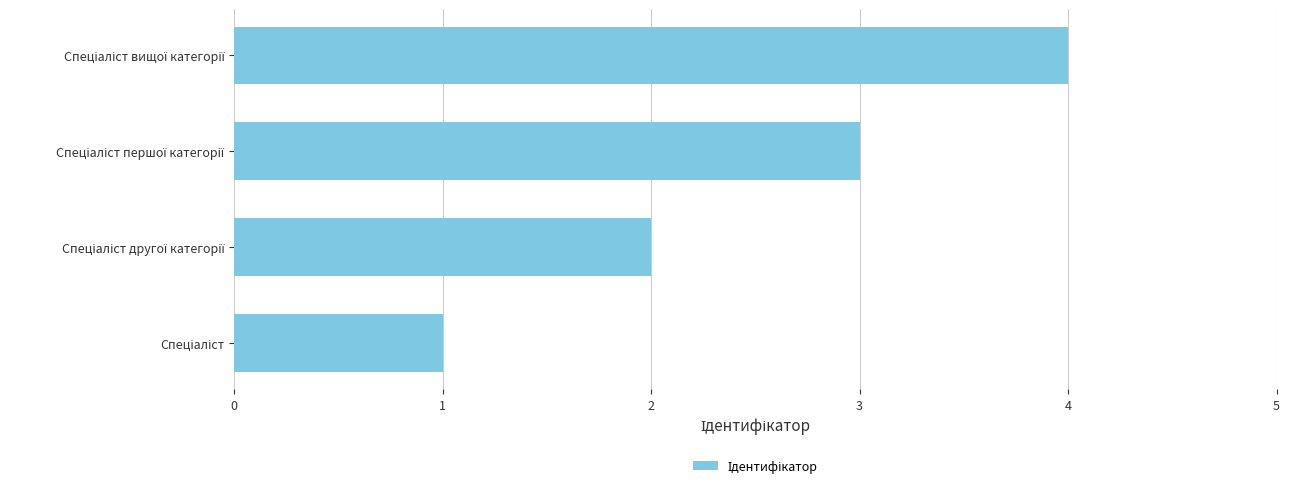

What is the sum of all values?

10